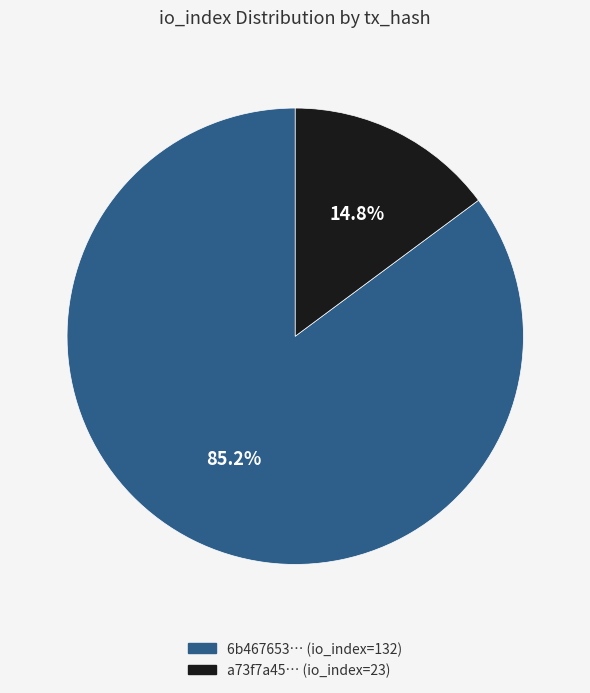

Is a73f7a45… (io_index=23) the majority of the pie?

No